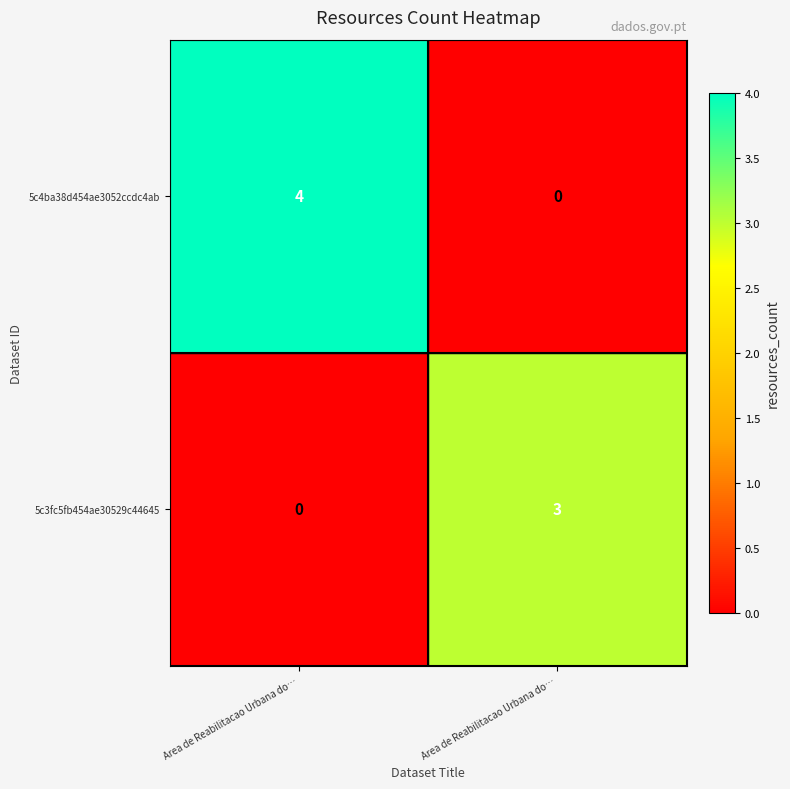

What is the maximum value shown in the chart?

4